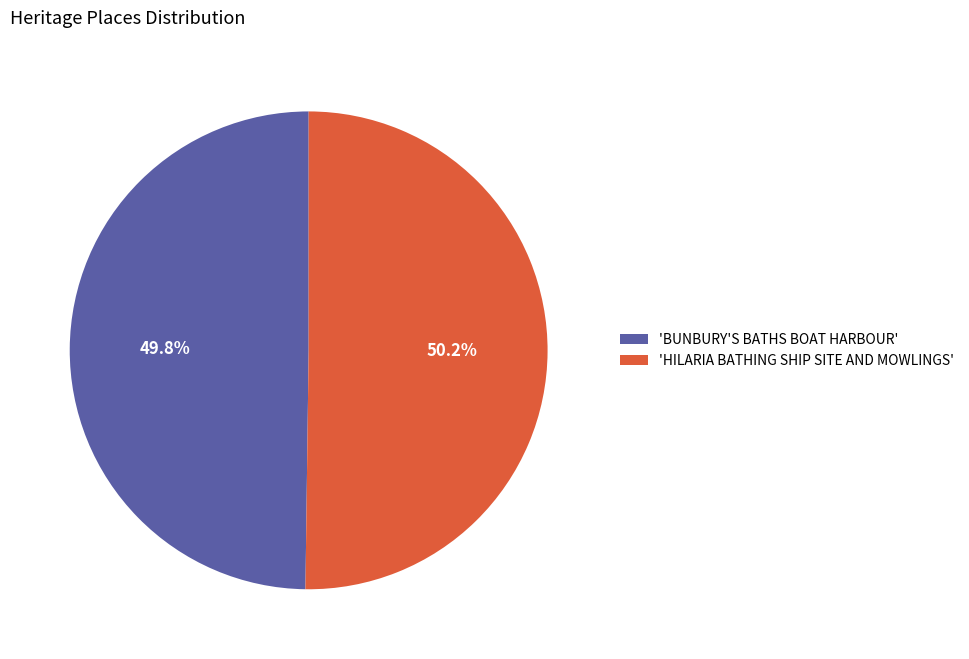

Is there any slice that represents more than half of the pie?

Yes